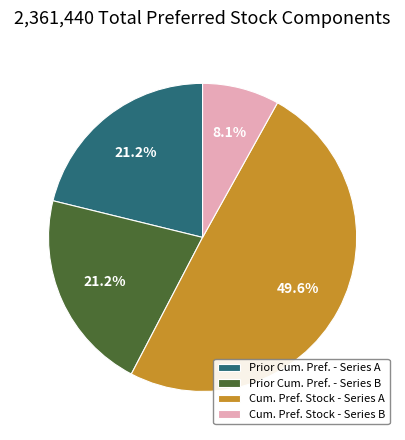

How many slices are in this pie chart?

4